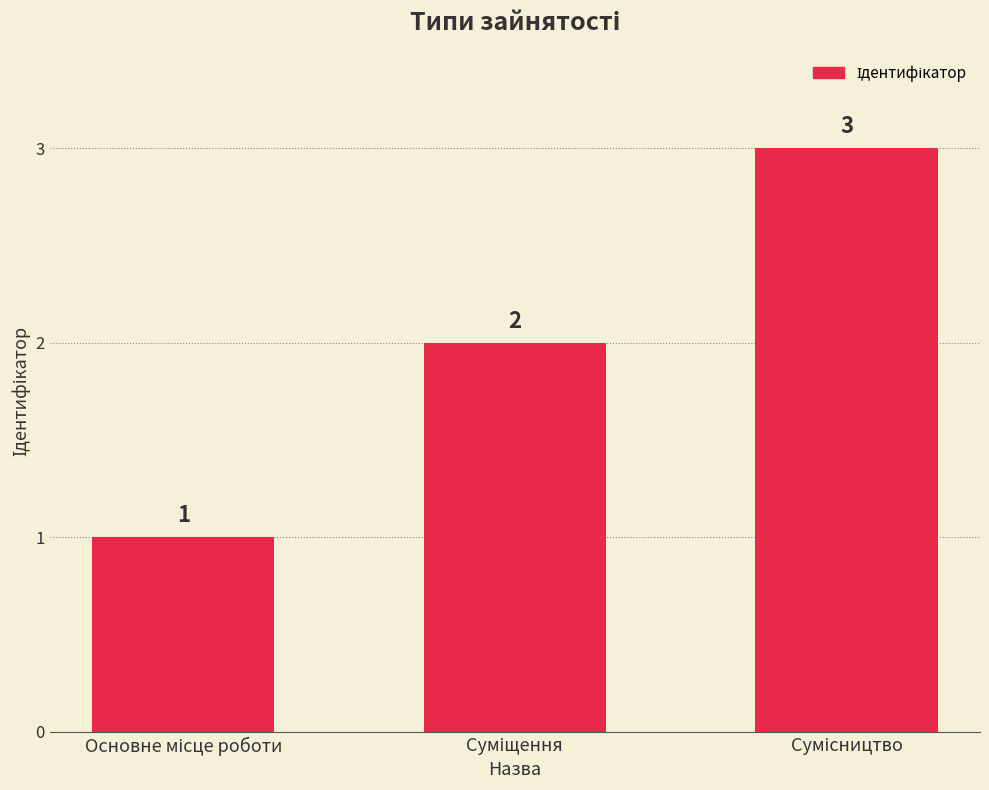

What is the maximum value shown in the chart?

3